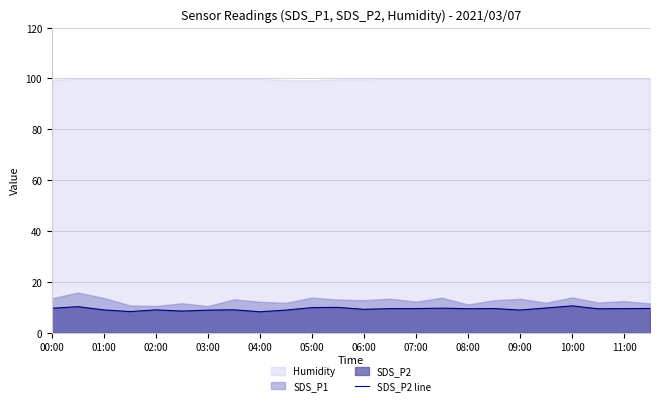

True or false: SDS_P2 line has a value of 5.5 at 10:00.

False